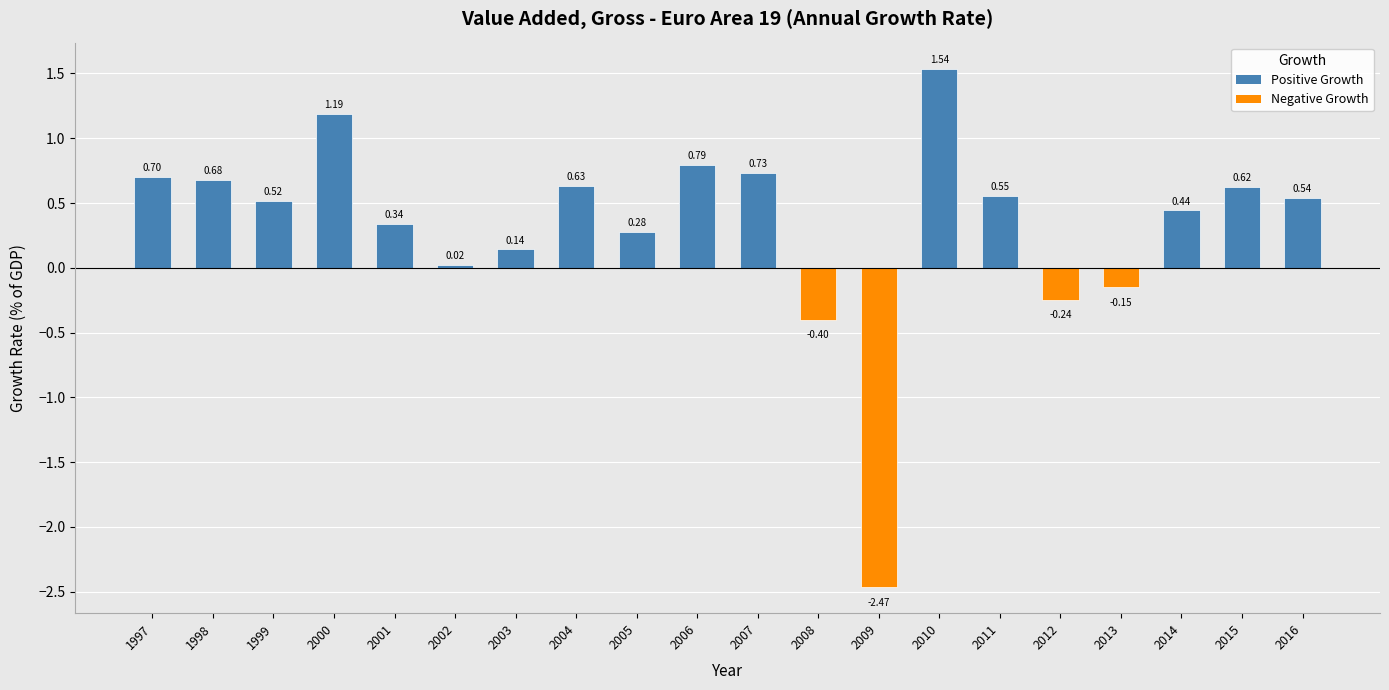

Which label corresponds to the largest value in the chart?

2010